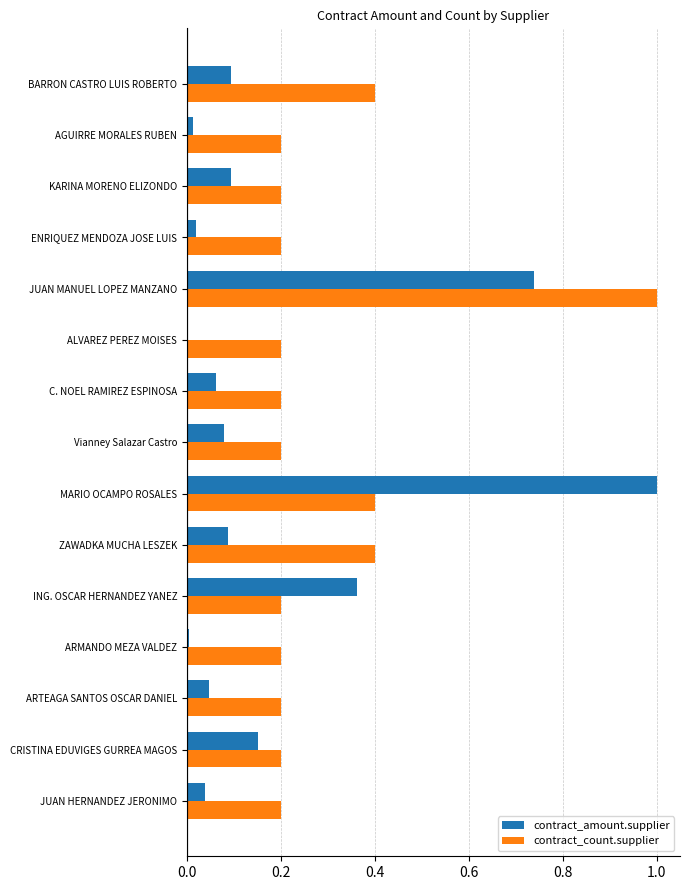

What is the maximum value for contract_amount.supplier?

1.0